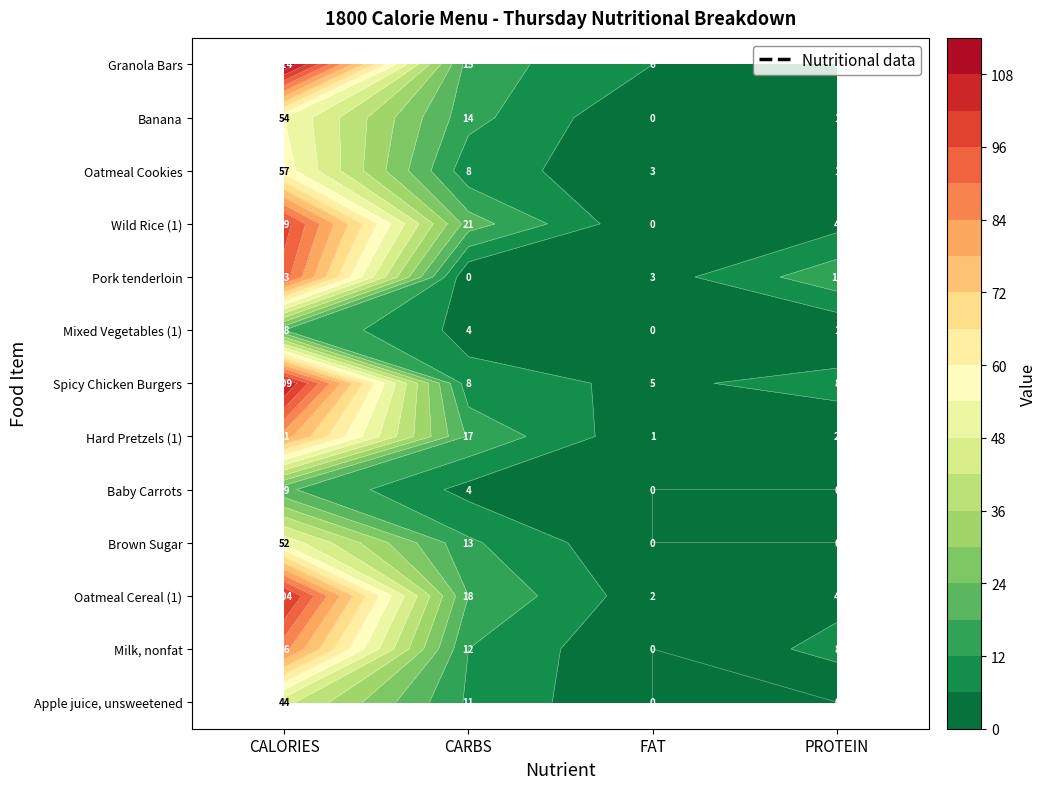

Is the value of Oatmeal Cookies at CARBS greater than the value of Brown Sugar at CALORIES?

No